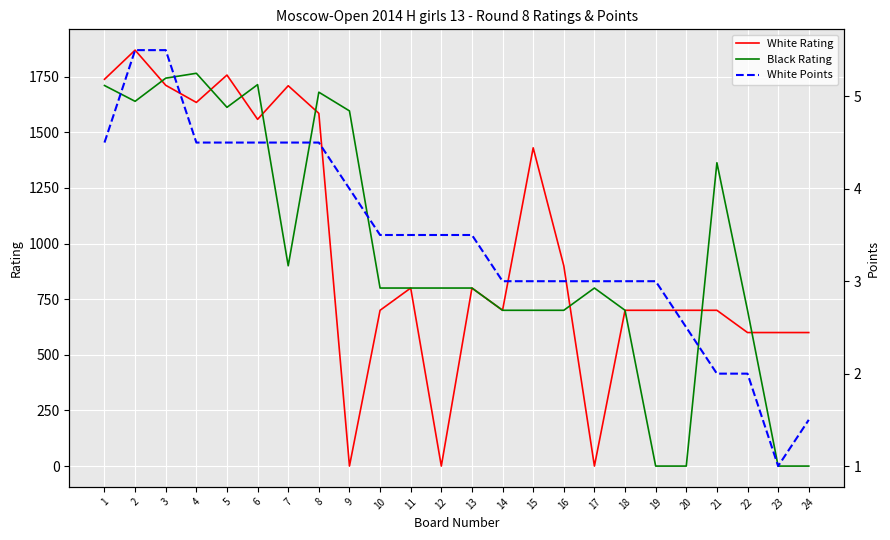

What is the sum of the White Points values at 9 and 12?

7.5